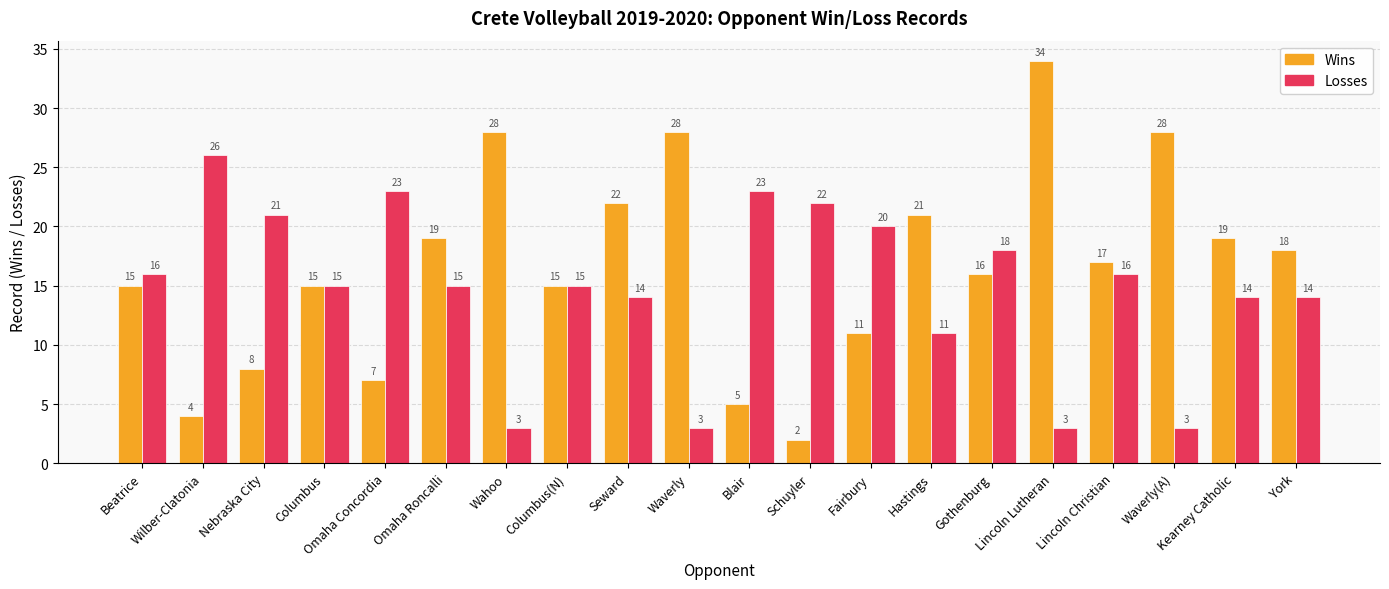

Count the number of categories in the chart.

20